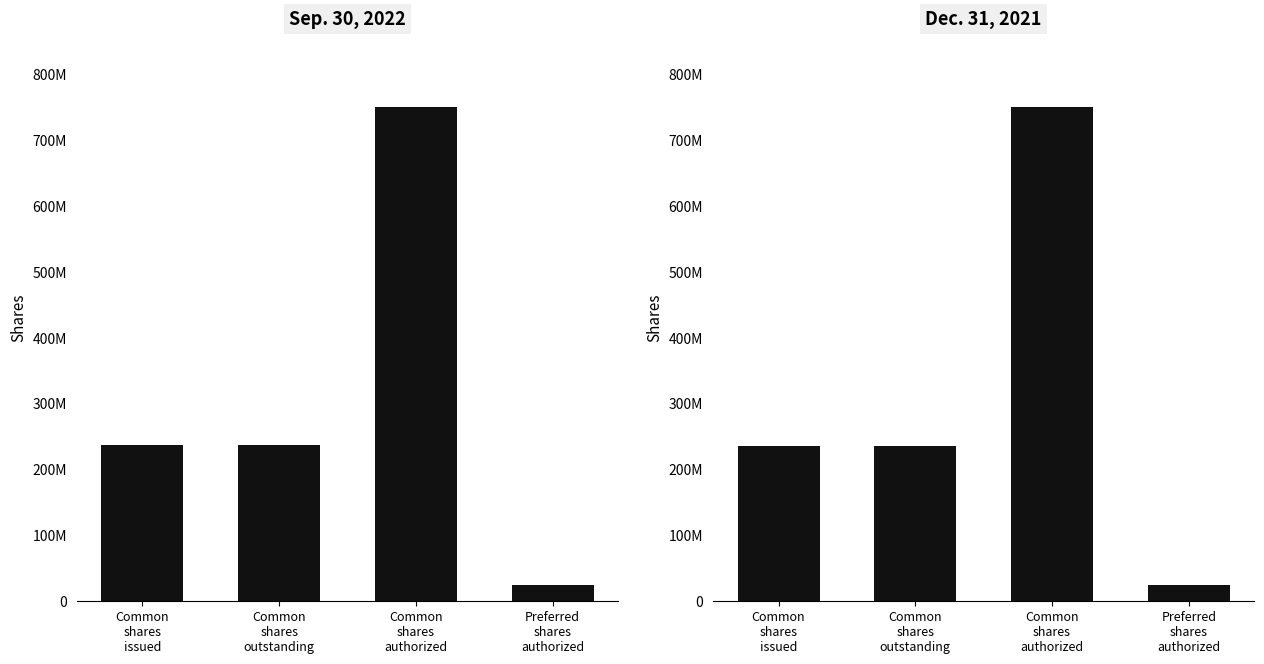

Rank the series at Common
shares
issued from lowest to highest value.

Dec. 31, 2021, Sep. 30, 2022